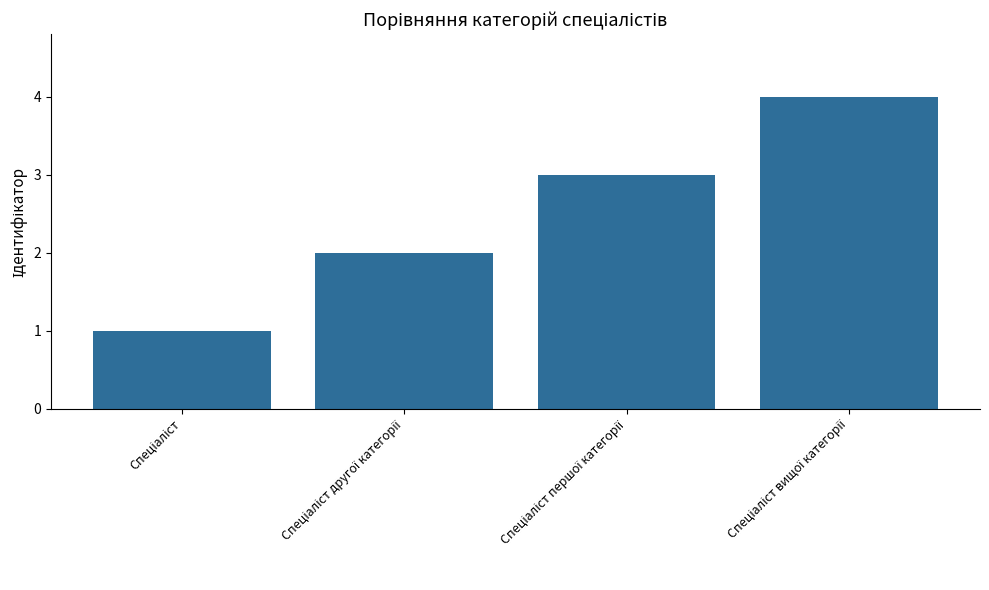

What is the difference between the maximum and minimum values?

3